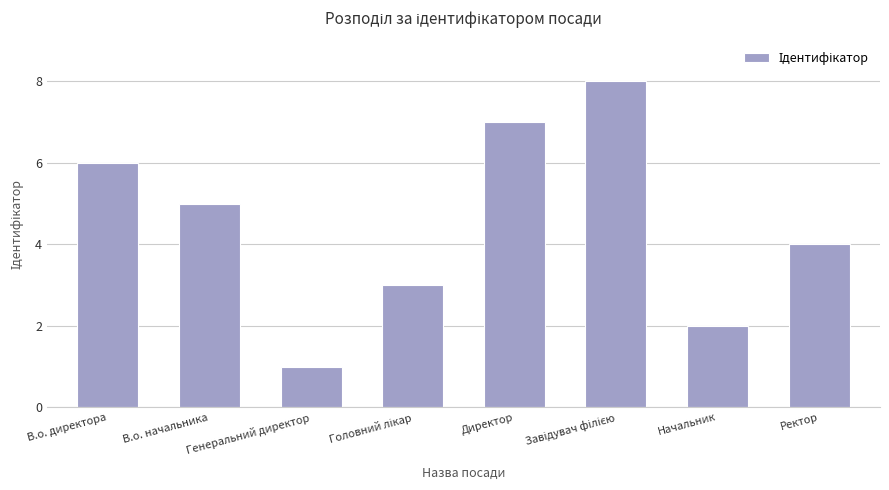

What is the sum of all values?

36